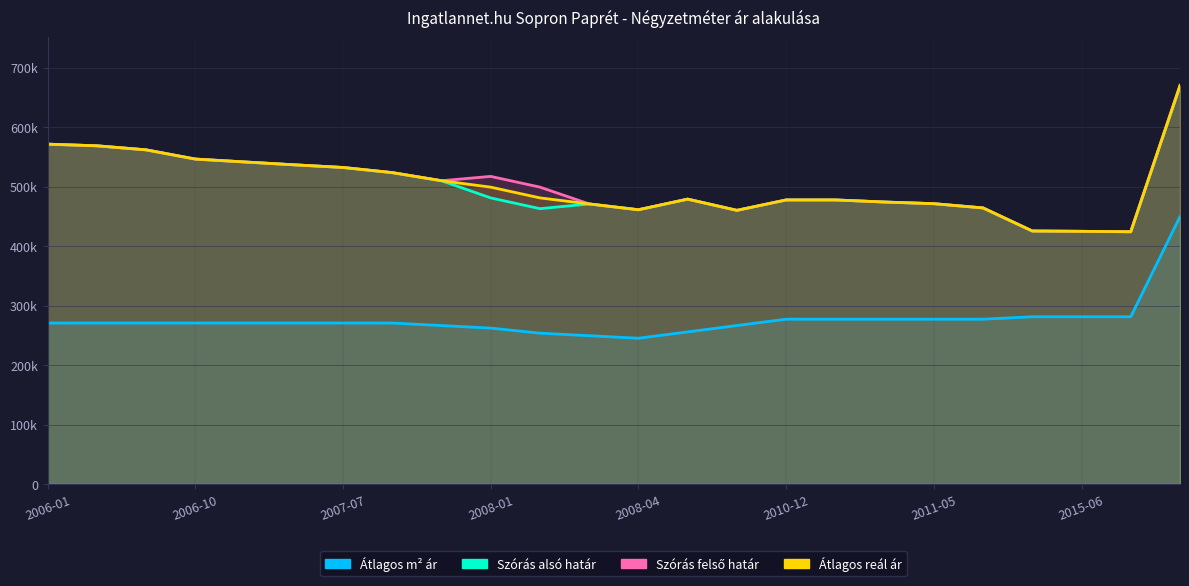

What is the difference between the maximum and second lowest values in the Szoras felso hatar series?

245630